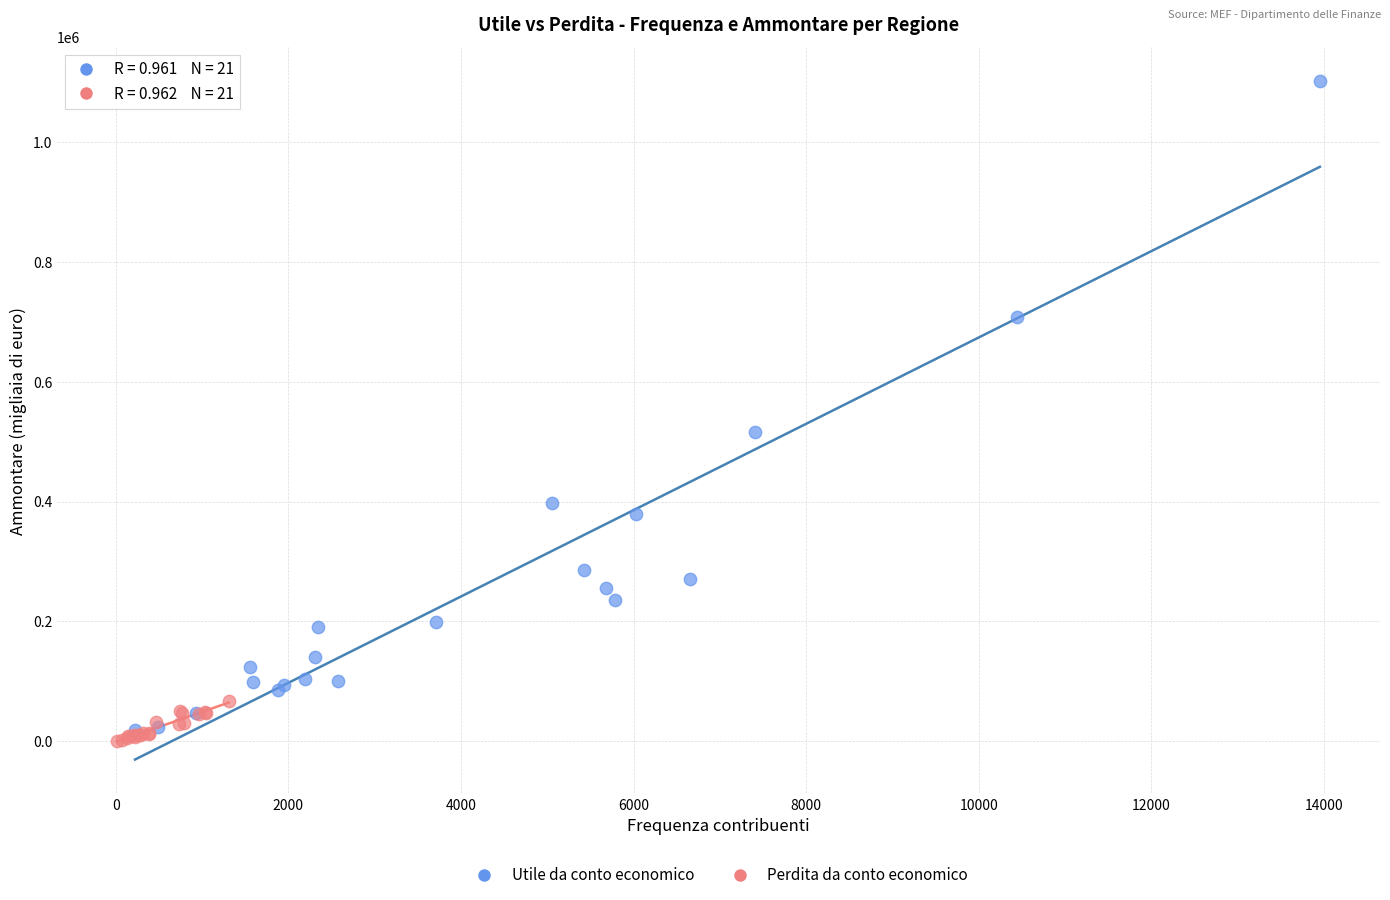

Which series contains the lowest Y value?

Perdita da conto economico